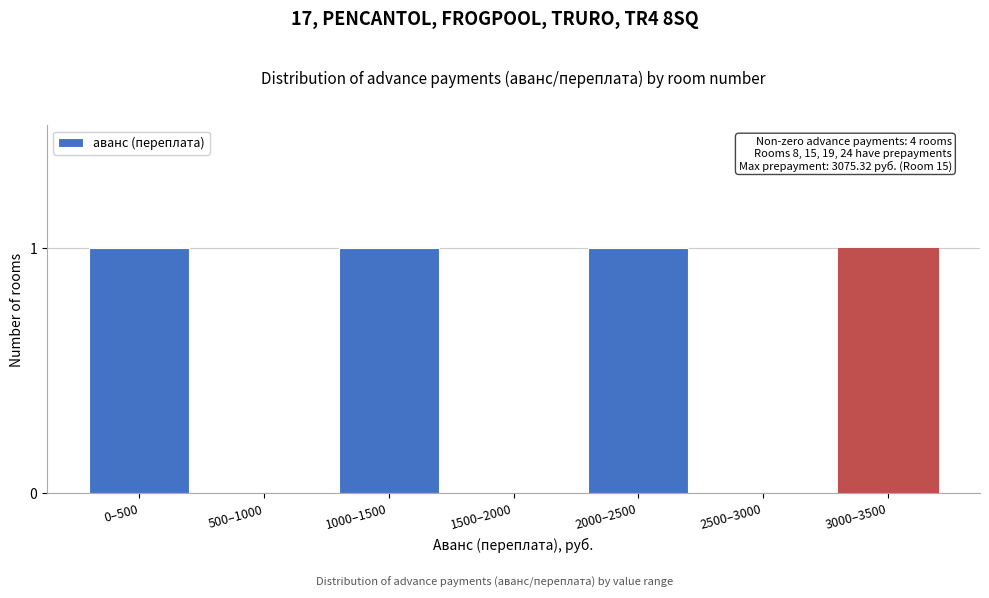

Reading right to left, list all the values displayed in this chart.

3000–3500=1	2500–3000=0	2000–2500=1	1500–2000=0	1000–1500=1	500–1000=0	0–500=1